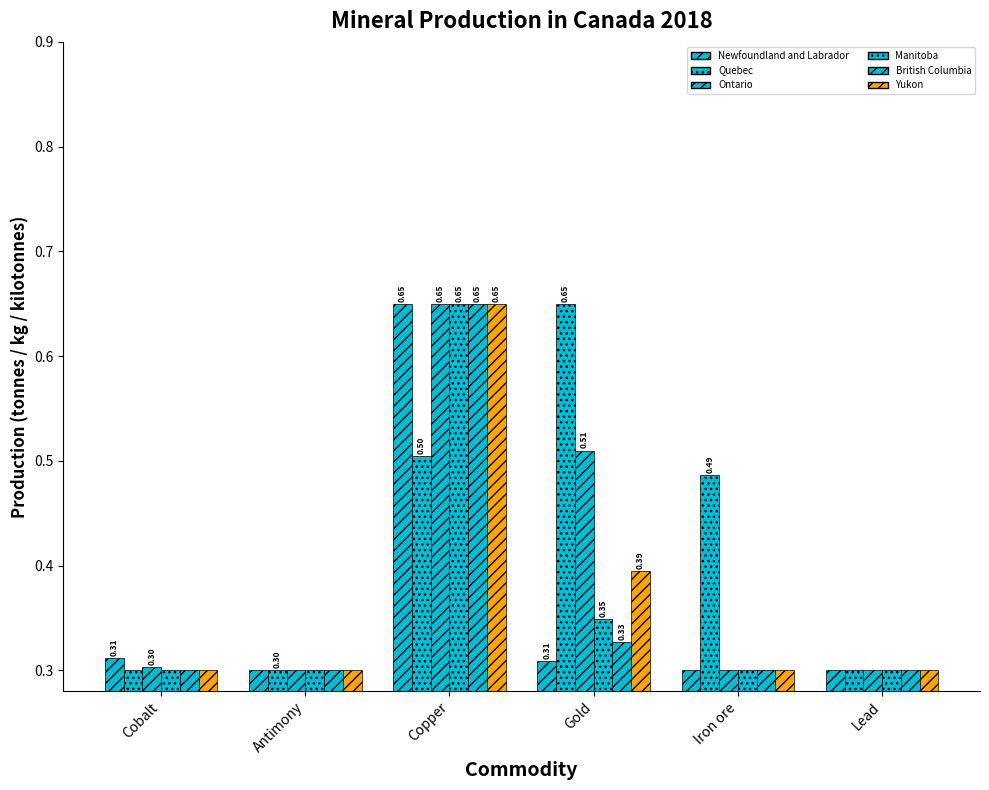

Are the bars grouped side by side (vs. stacked)?

Yes